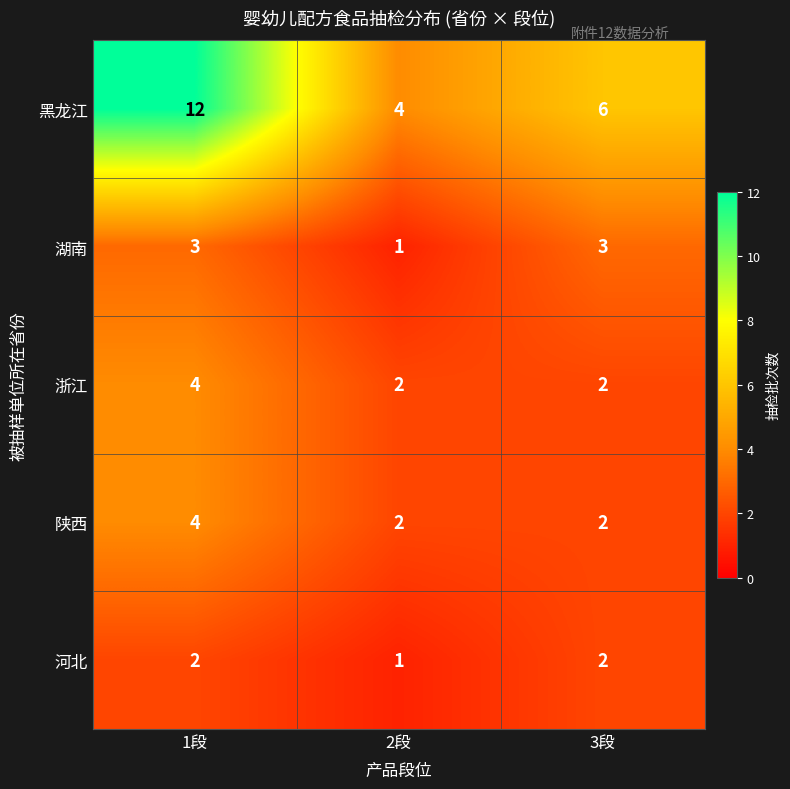

Which series changed the most between 1段 and 3段?

黑龙江